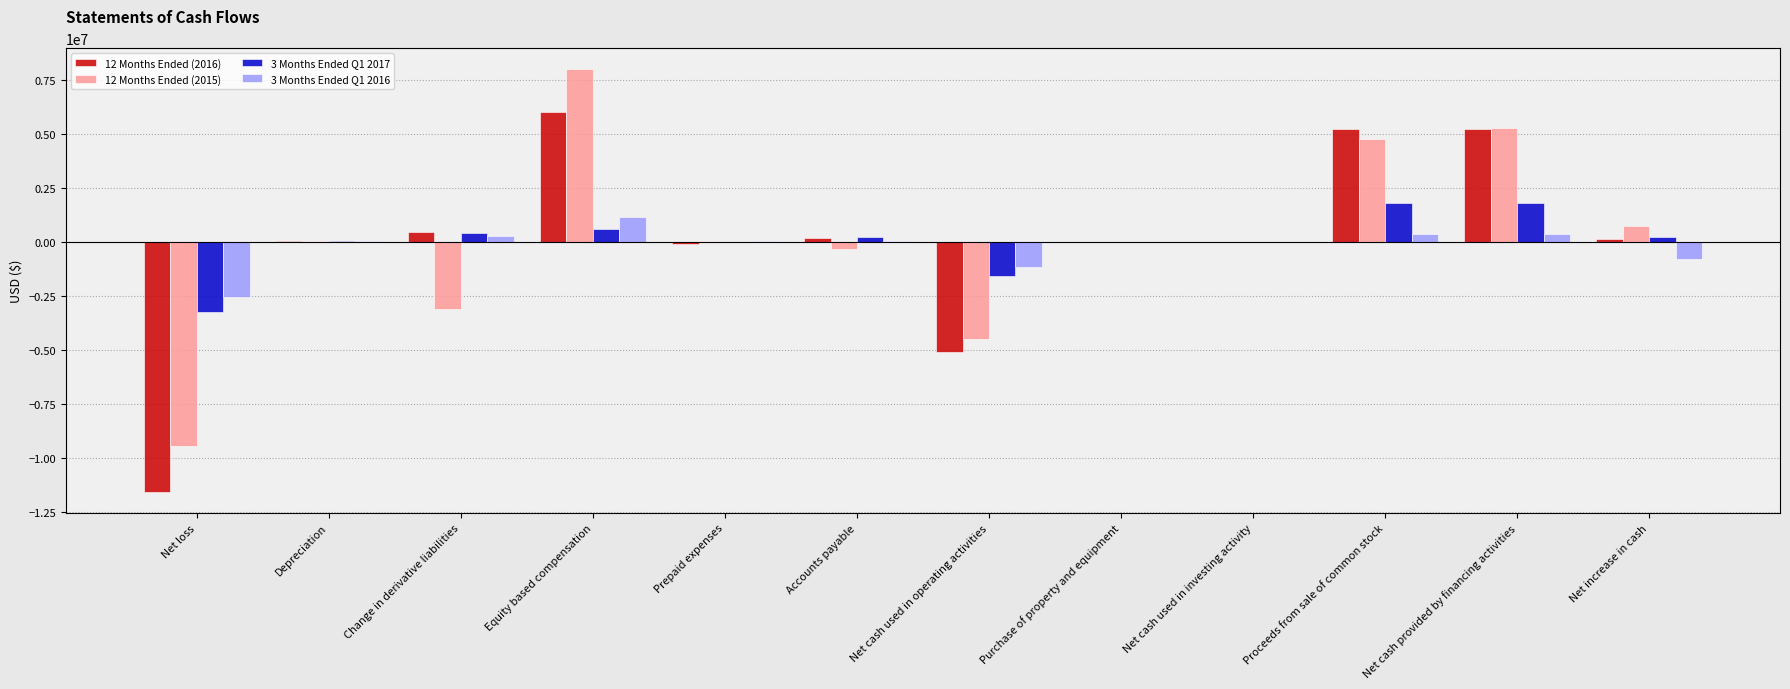

What is the greatest value displayed?

7968036